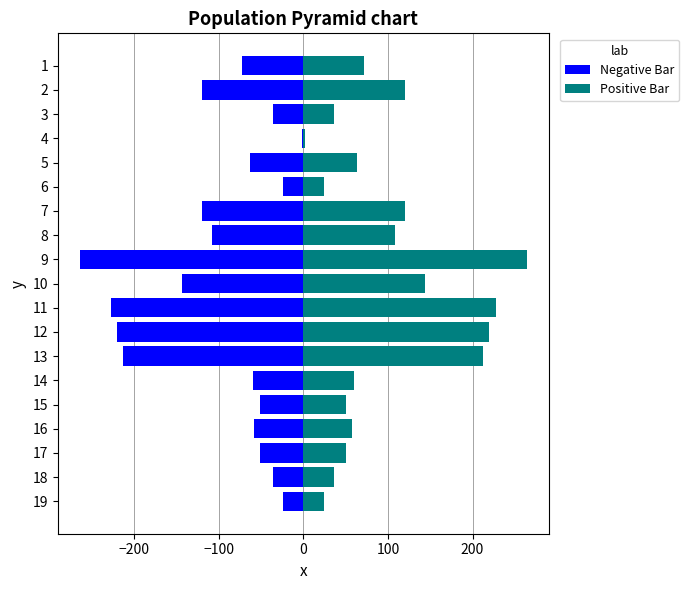

What is the lowest value of the Positive Bar series?

2